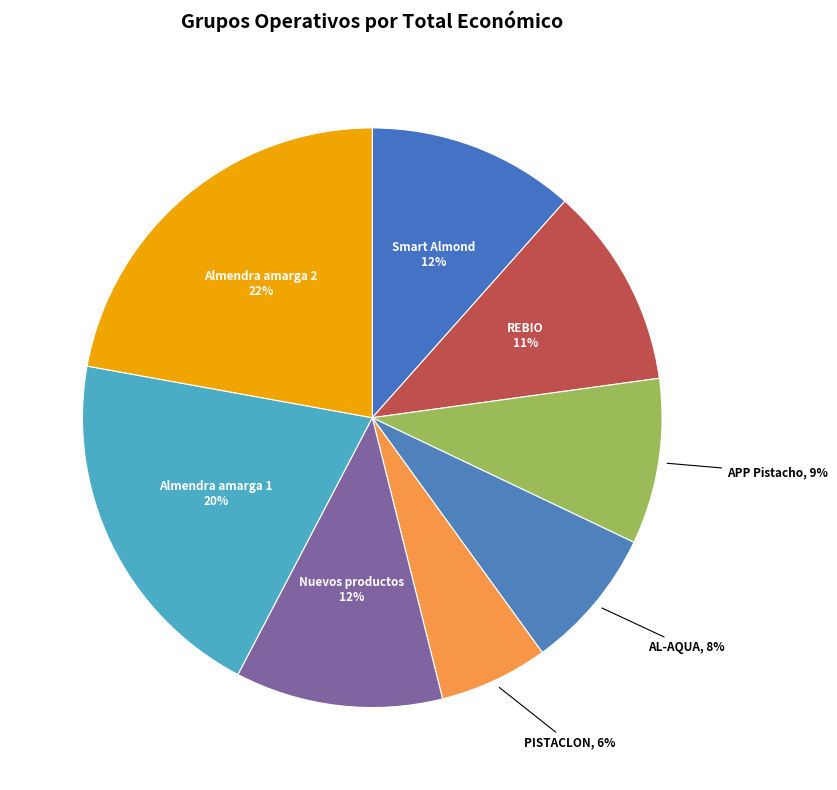

Count the number of slices in the pie.

8